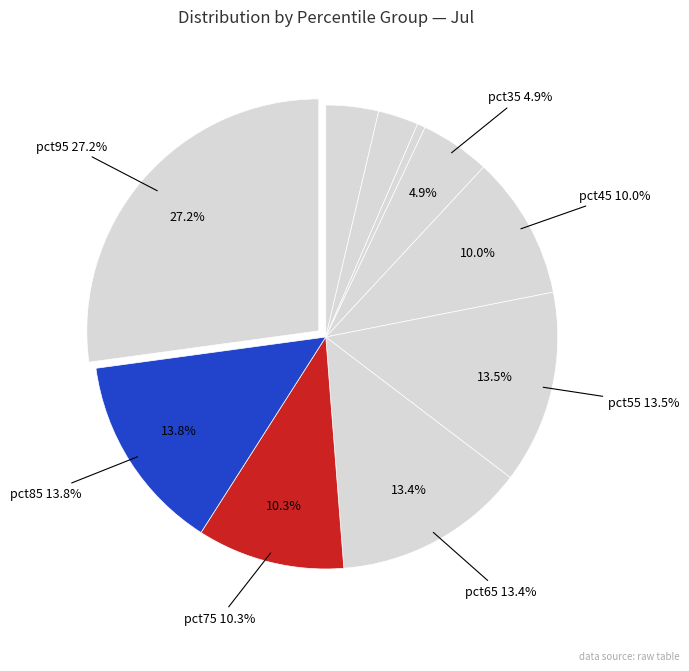

To the nearest percent, what portion does pct55 represent?

13%